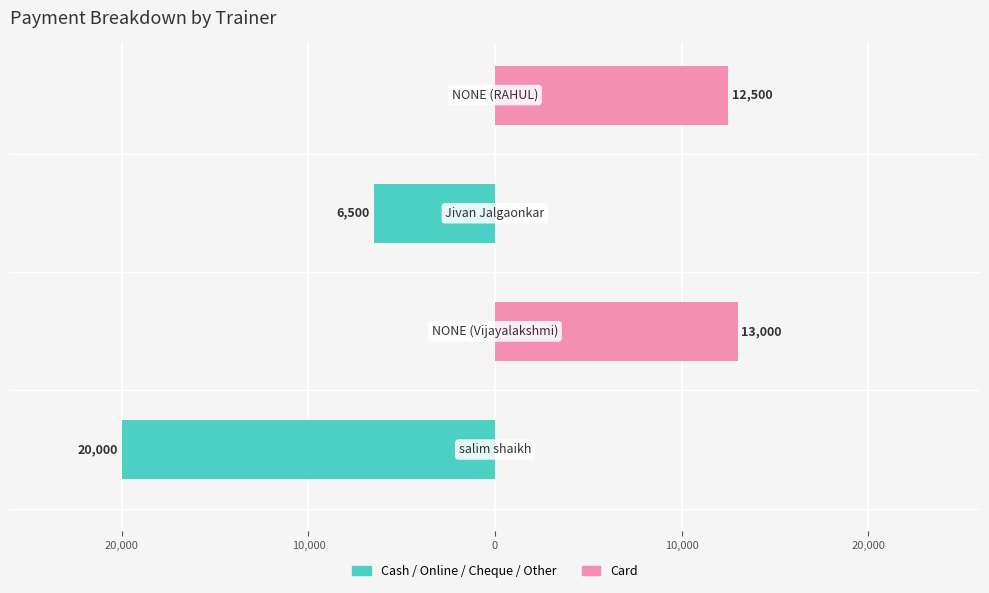

Which series has the widest spread of values?

Cash/Online/Cheque/Other